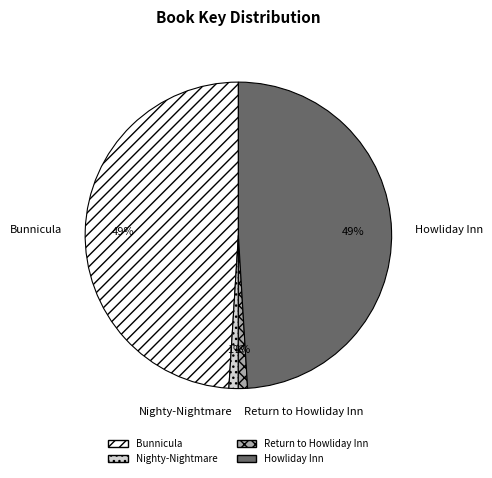

The Howliday Inn slice represents 61% of the pie. True or false?

False